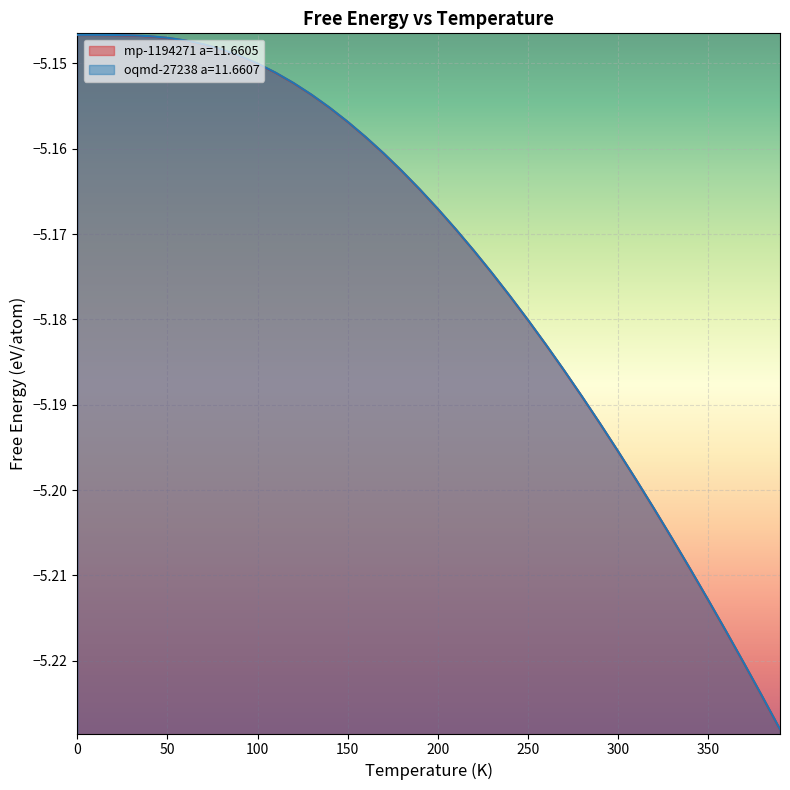

Is the value of mp-1194271 a=11.6605 at 15 greater than the value of oqmd-27238 a=11.6607 at 33?

Yes